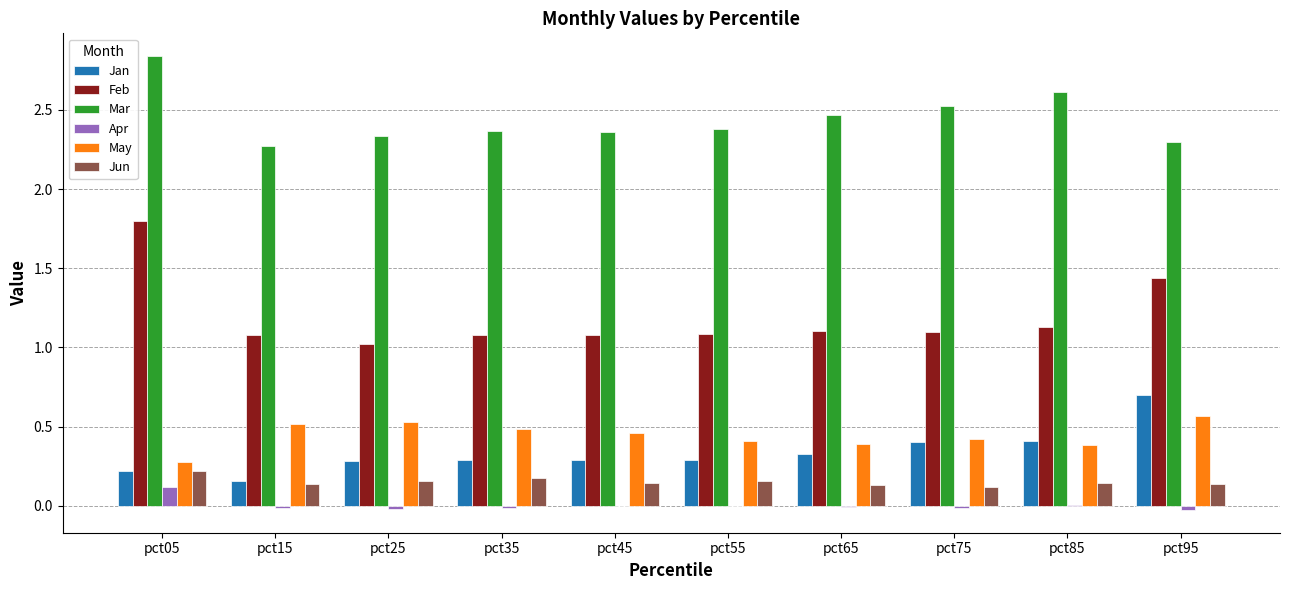

Which category has the highest value in the Jan series?

pct95